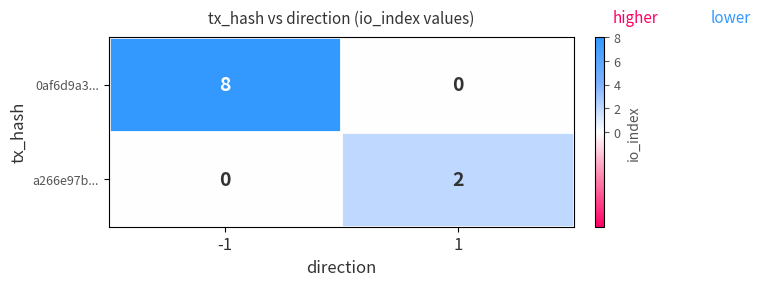

Between -1 and 1, which series saw the biggest shift?

0af6d9a3...